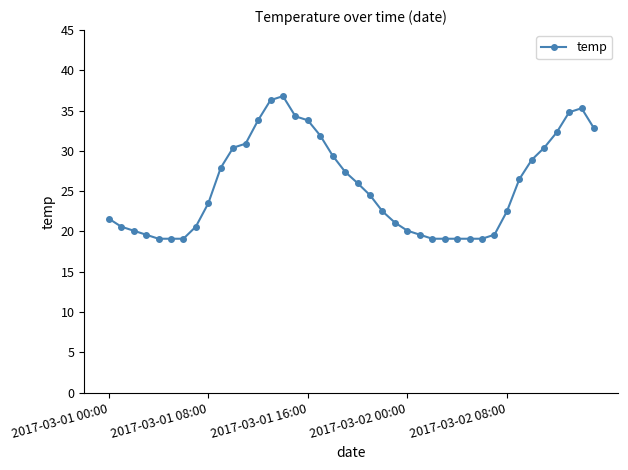

What is the average value?

25.7